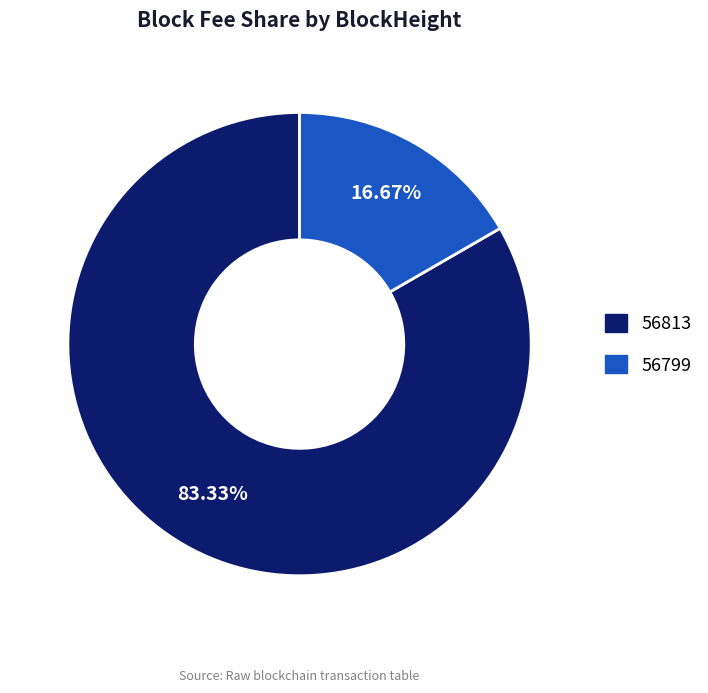

Which category has the biggest portion of the pie?

56813